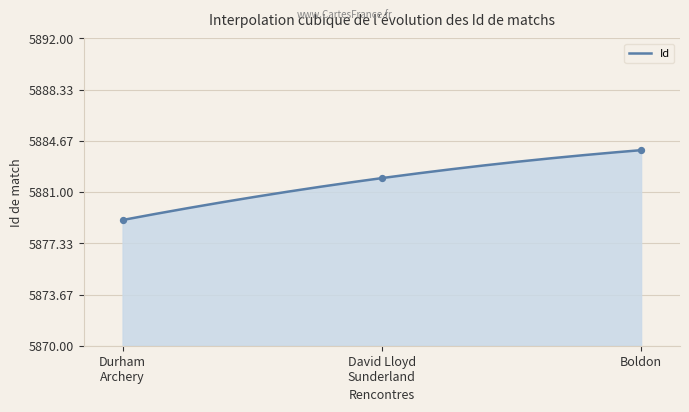

What is the minimum value for Id?

5879.0